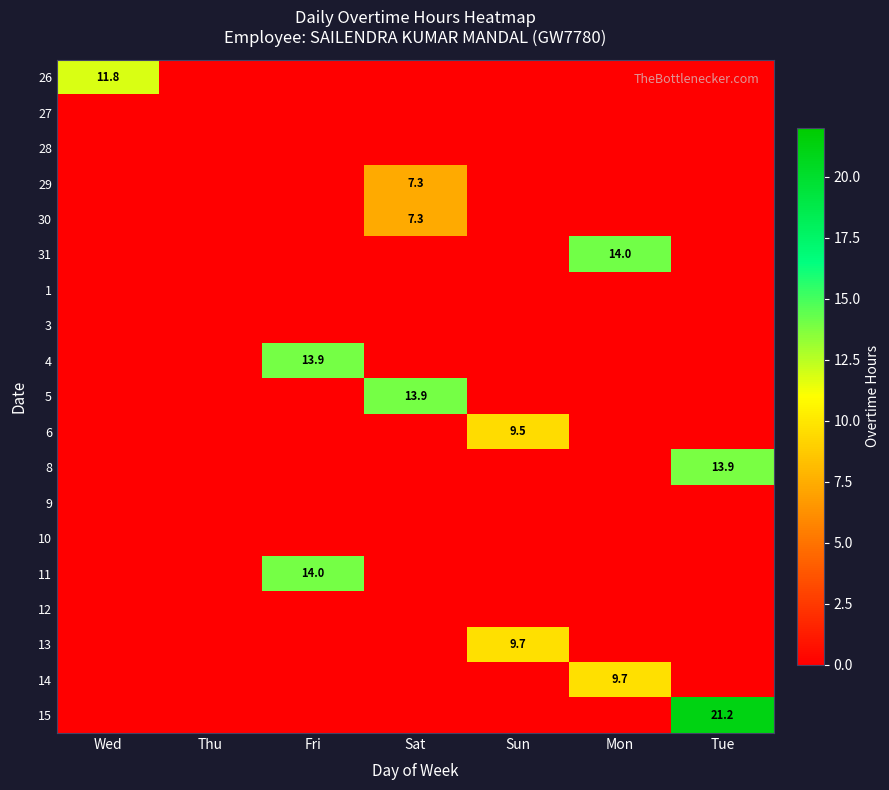

Which series changed the most between Wed and Sun?

26